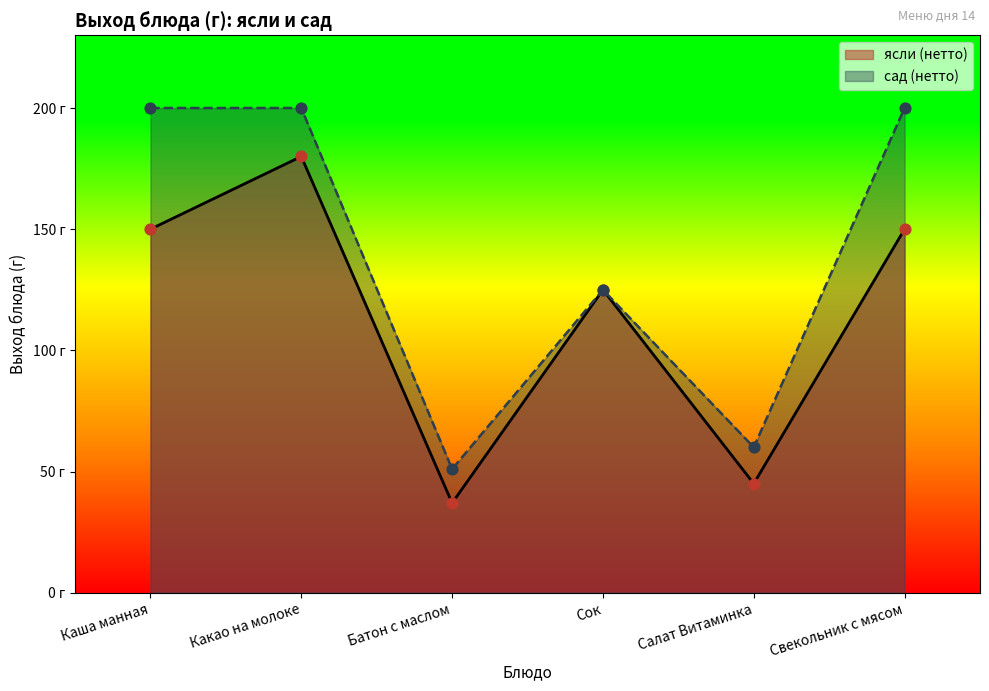

At how many categories does at least one series exceed 159?

3